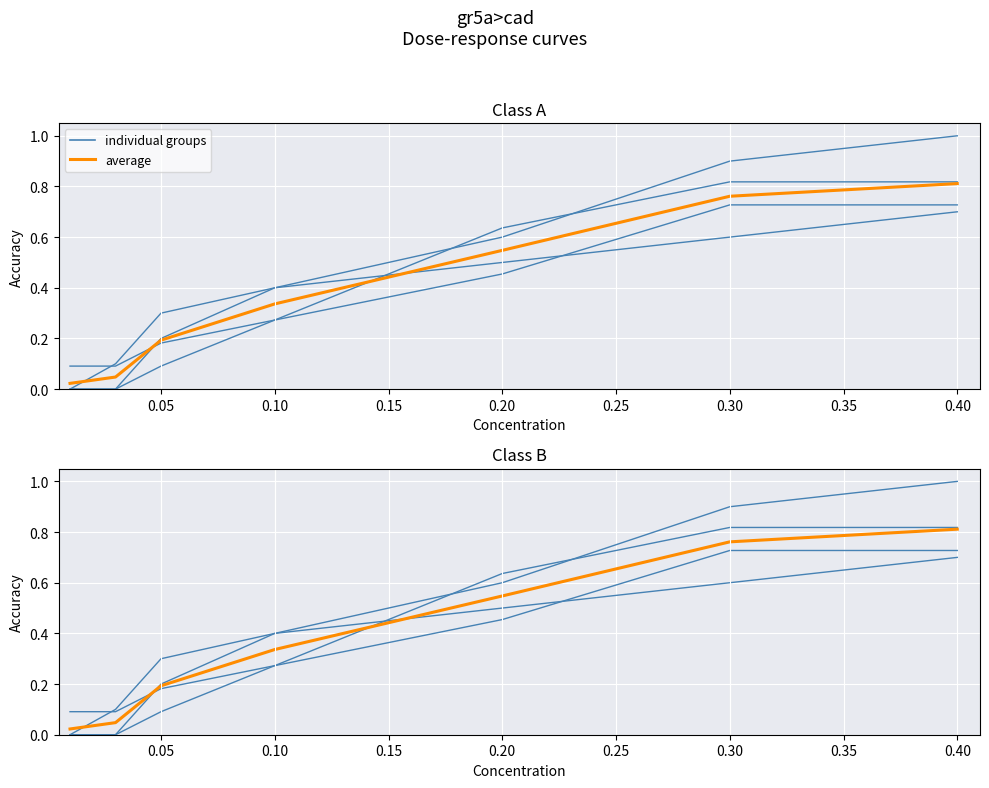

Is this an area chart (filled region under the line)?

No